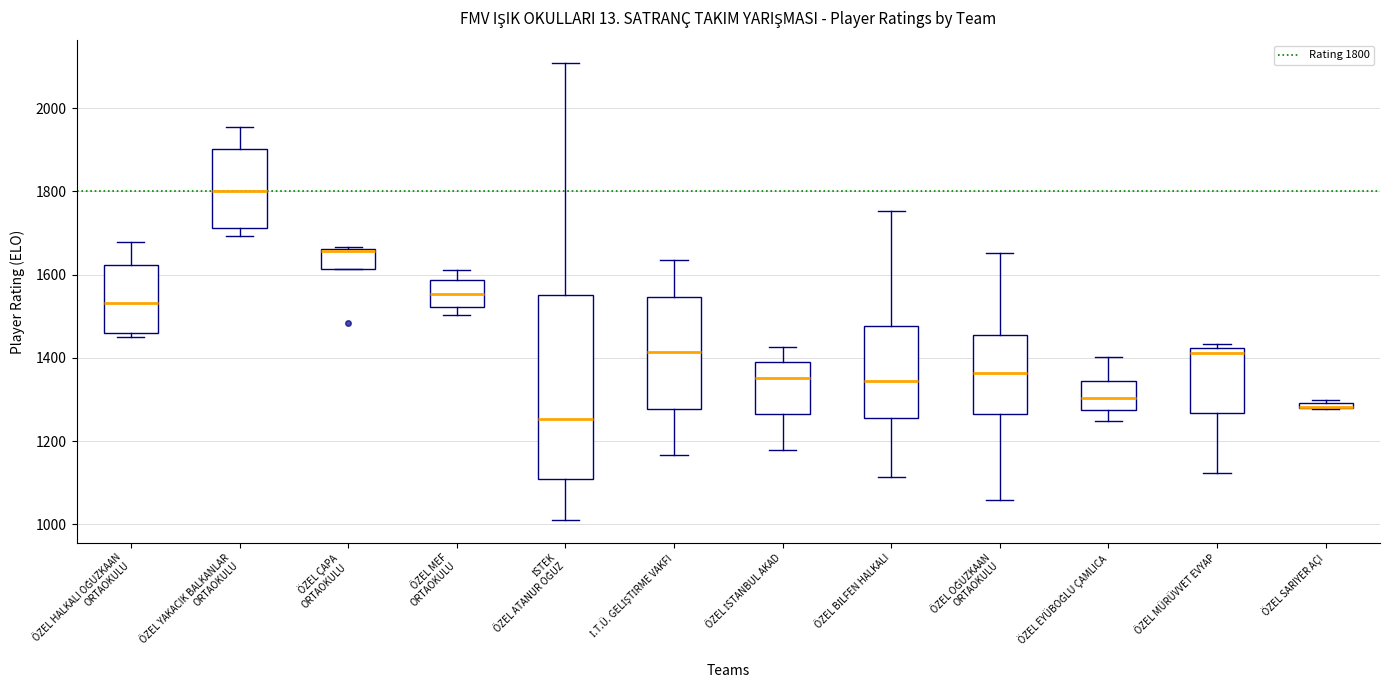

Where does the median line of the box for ÖZEL HALKALI OĞUZKAAN ORTAOKULU sit on the y-axis? The values are not printed on the chart, so give them approximately, as read against the axis.

1540